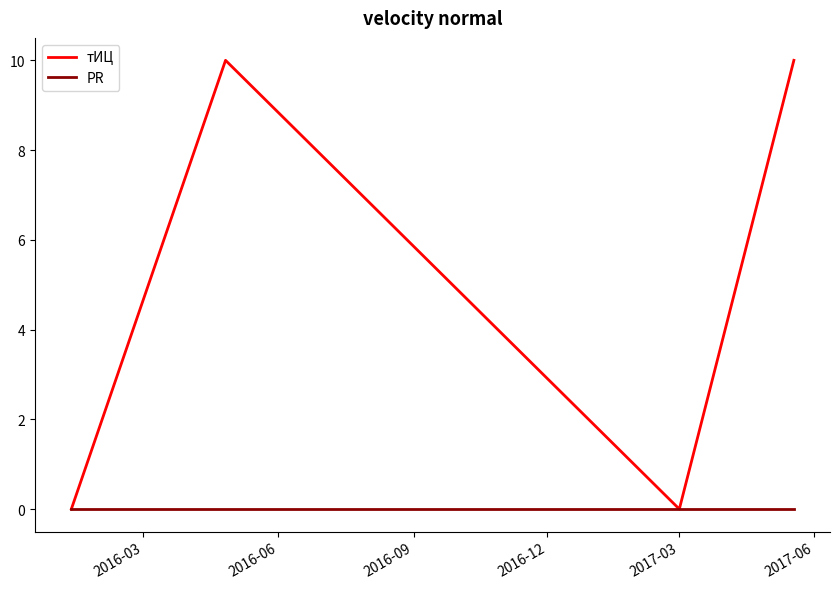

At how many categories does at least one series exceed 8?

2